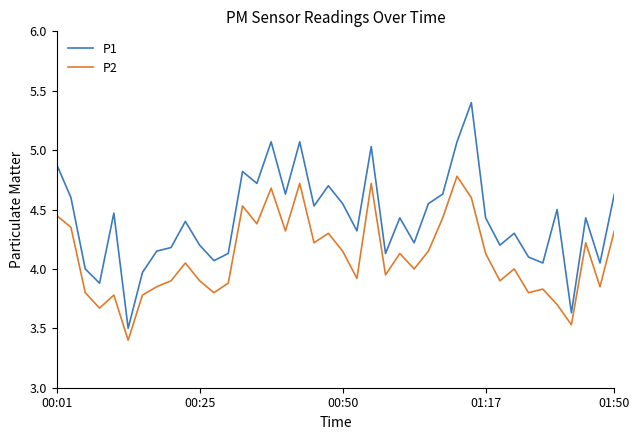

Which series has the widest spread of values?

P1